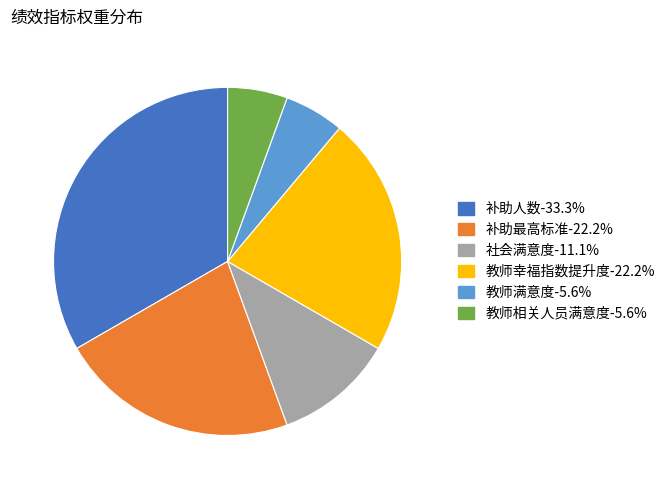

Approximately how many times larger is the value at 社会满意度 compared to 教师幸福指数提升度?

0.5